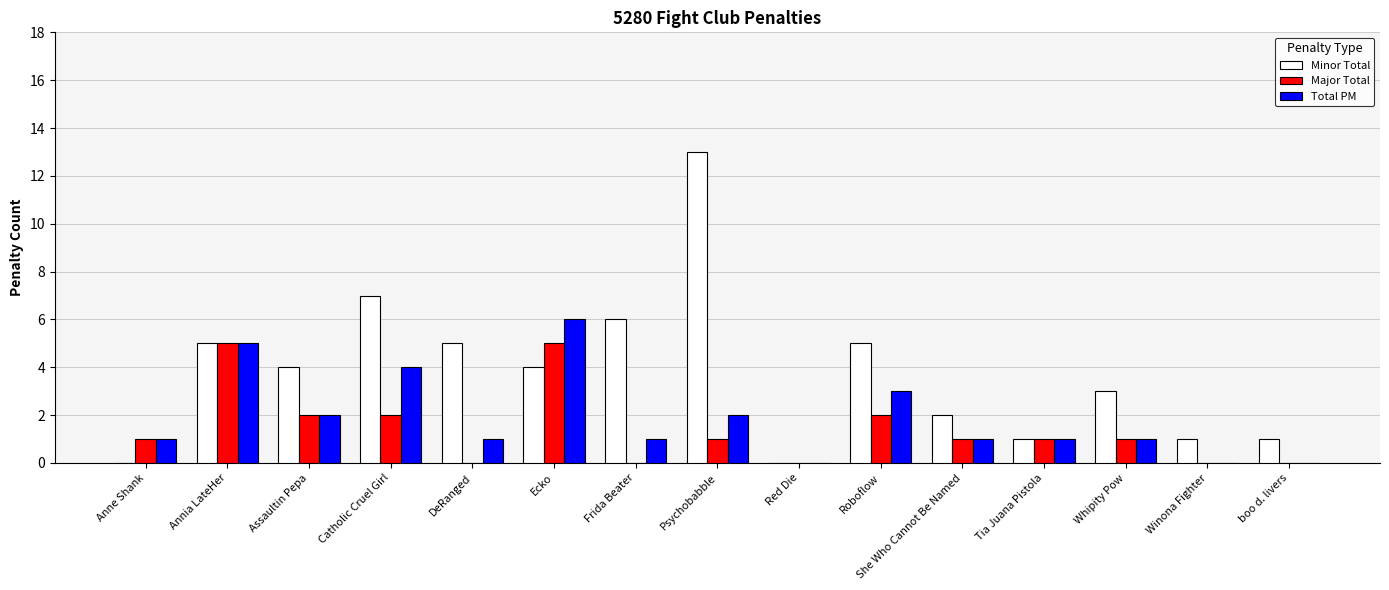

What is the sum of the Total PM values at Catholic Cruel Girl and Roboflow?

7